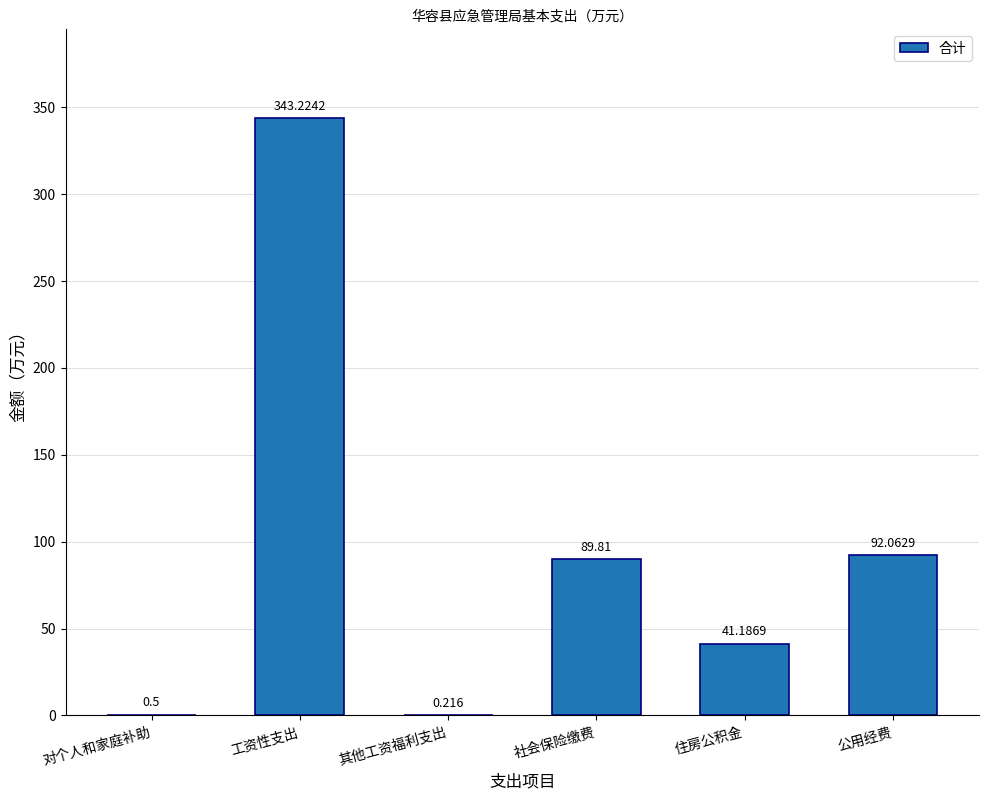

What is the sum of the values at 工资性支出 and 住房公积金?

384.4